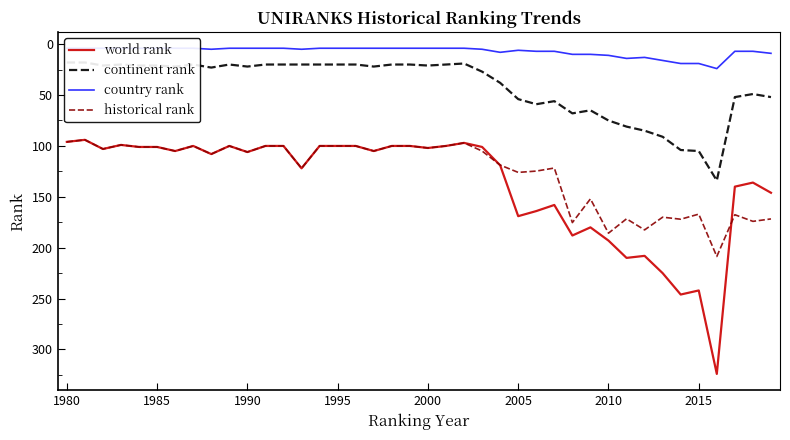

True or false: continent rank and world rank cross at least once.

False